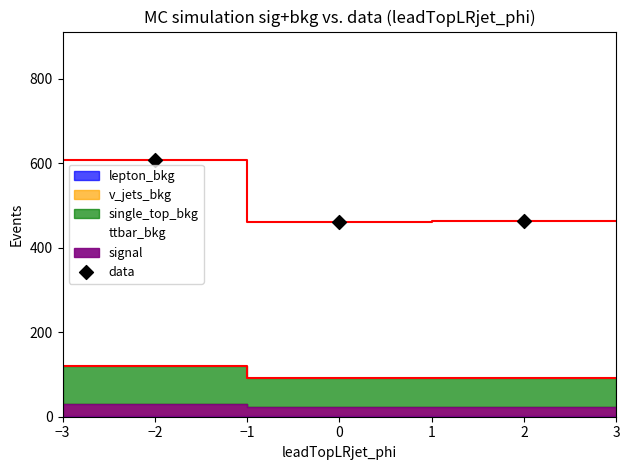

Approximately how many times larger is the value at −2 compared to 2?

1.3